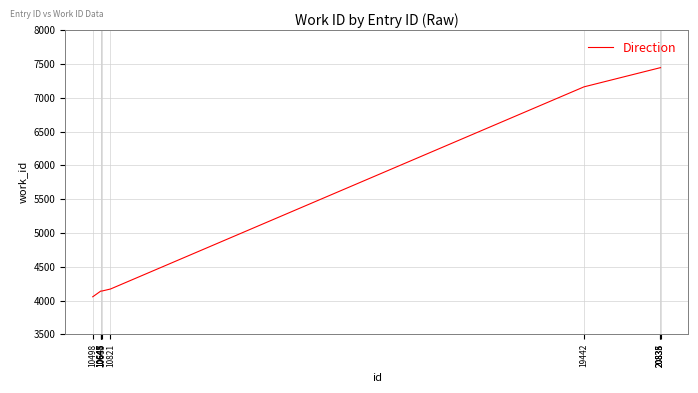

What is the smallest value displayed?

4056